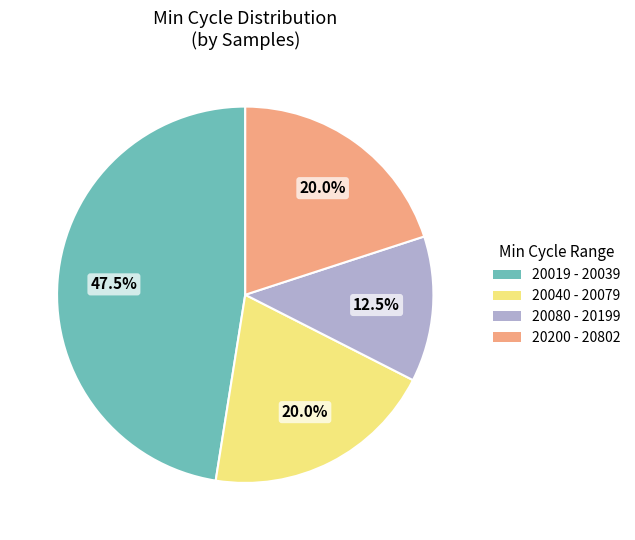

How many segments does this pie chart have?

4